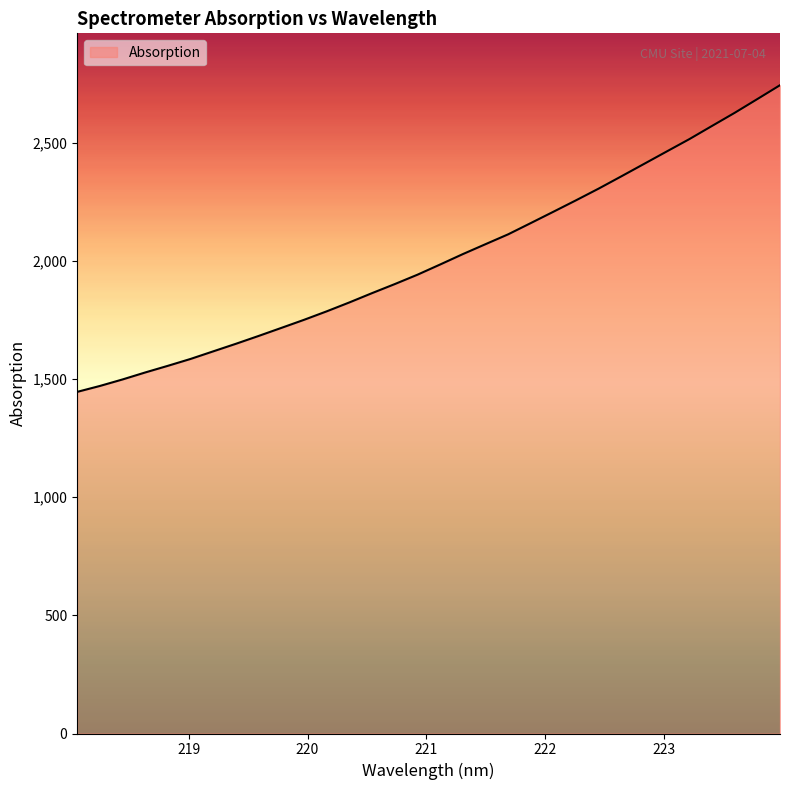

What is the difference between the maximum and minimum values?

1298.3